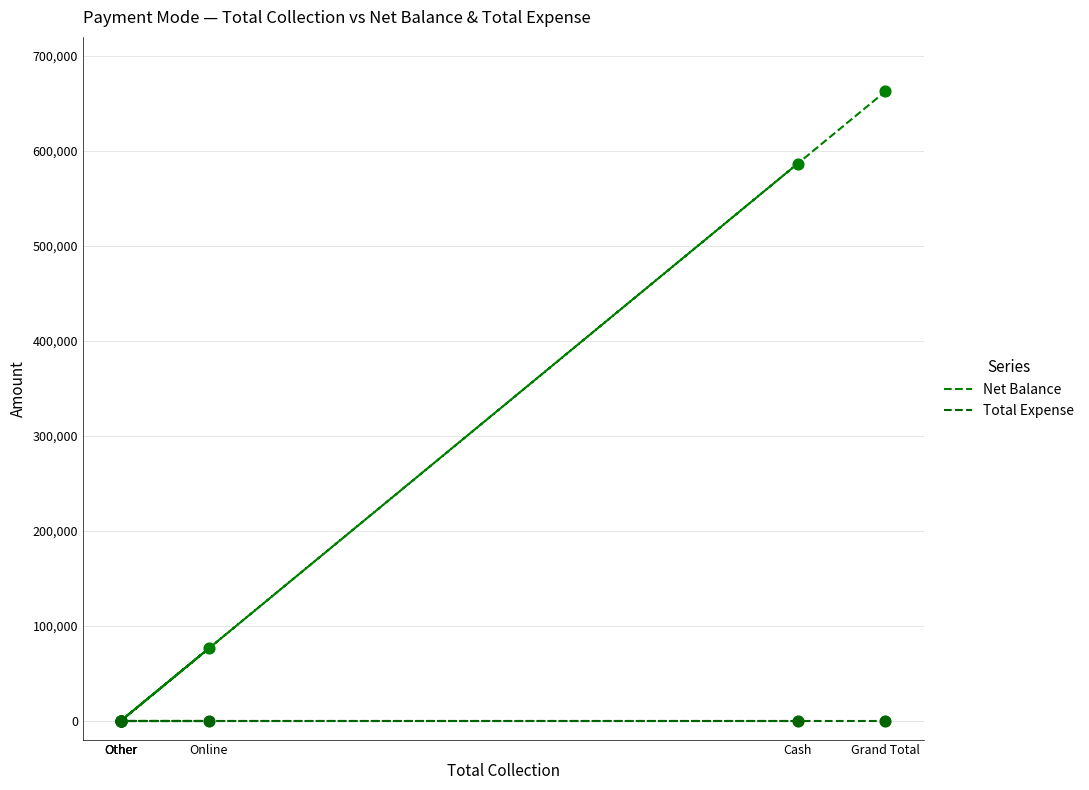

At which category is the sum across all series the highest?

Grand Total